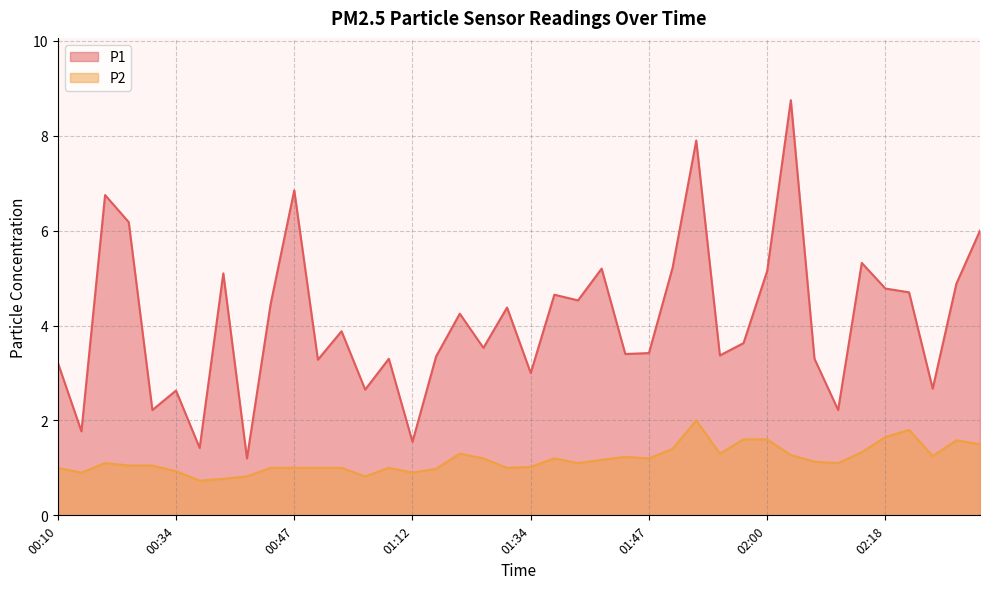

Which series changed the most between 01:34 and 02:00?

P1